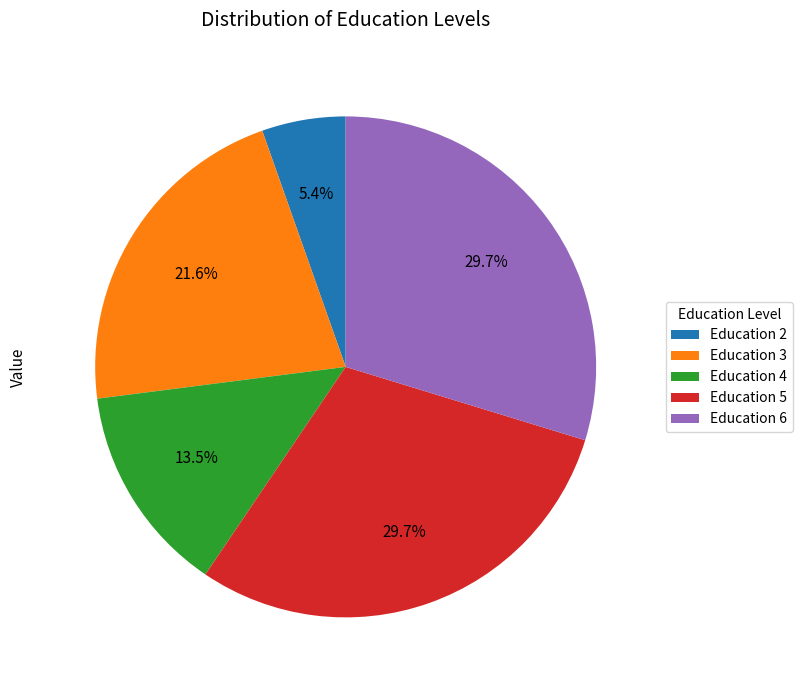

Which has a higher value, Education 2 or Education 4?

Education 4